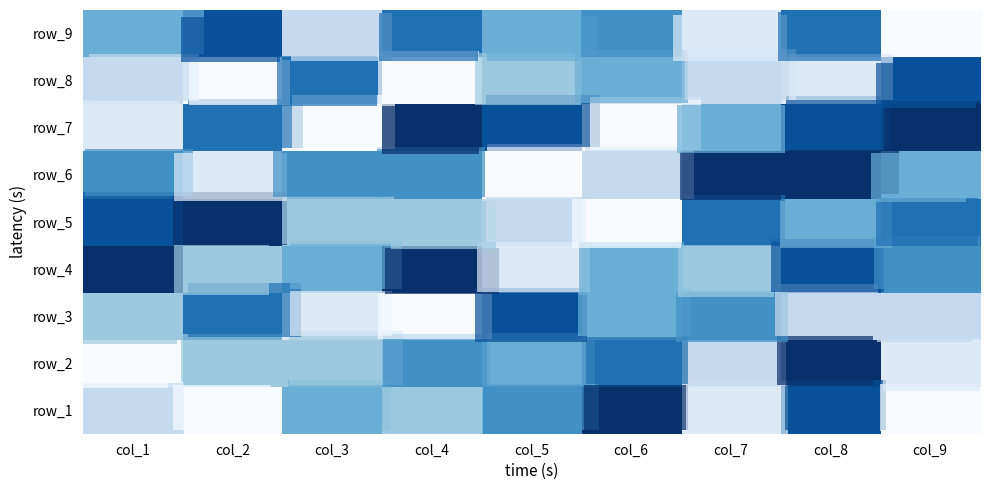

True or false: row_2 has a value of 1 at col_4.

True